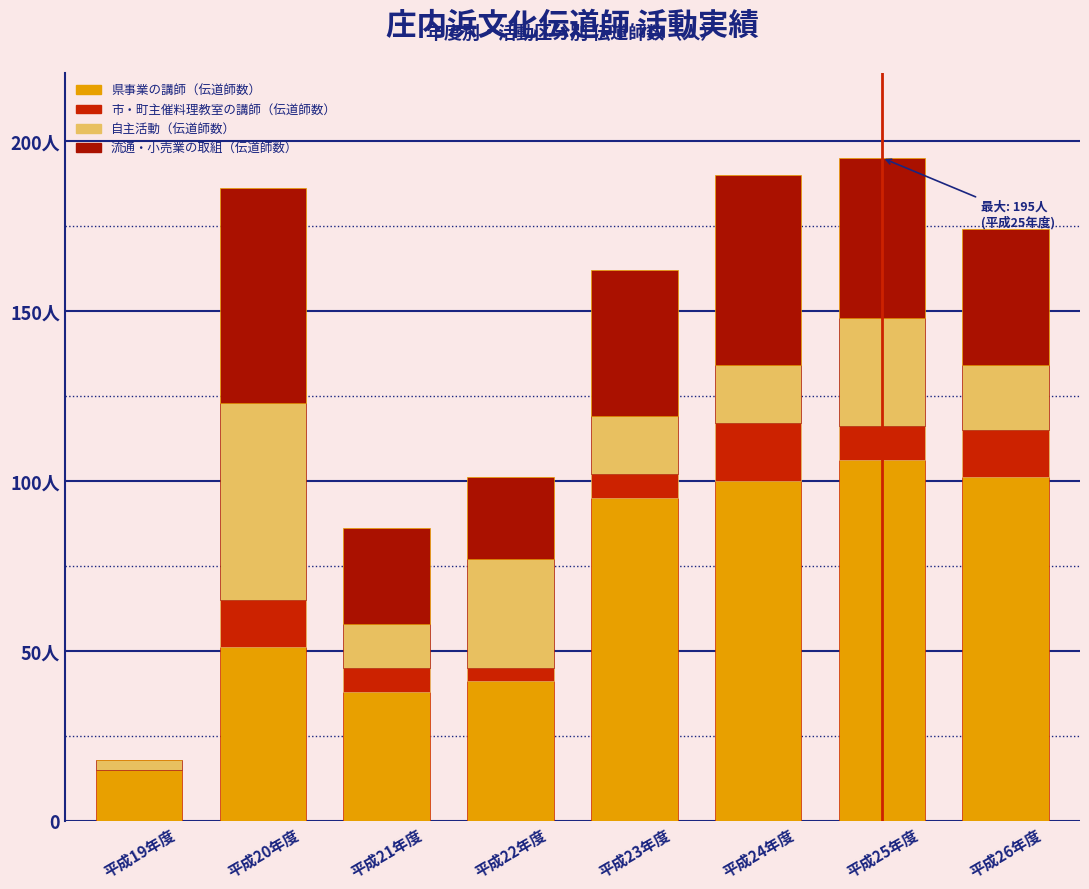

Are the bars grouped side by side (vs. stacked)?

No